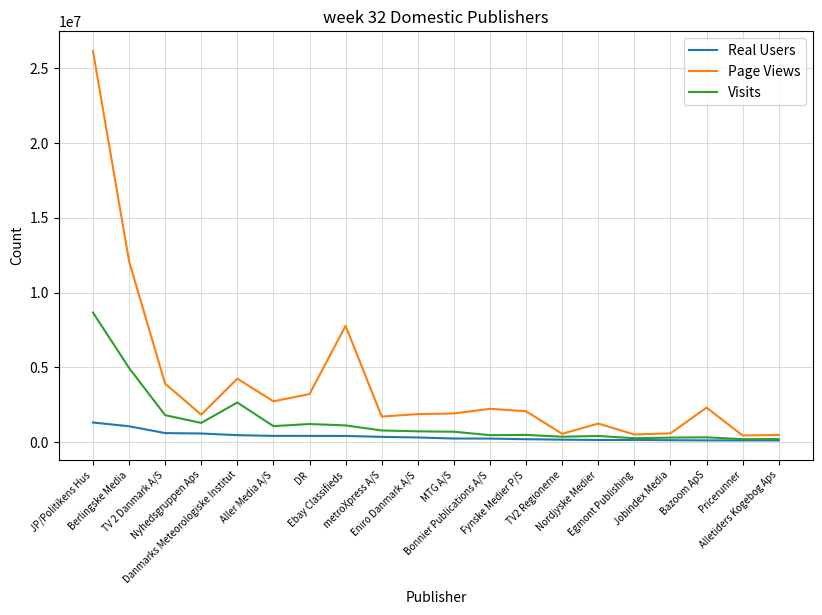

In Page Views, how many points are lower than both neighbors (excluding endpoints)?

6